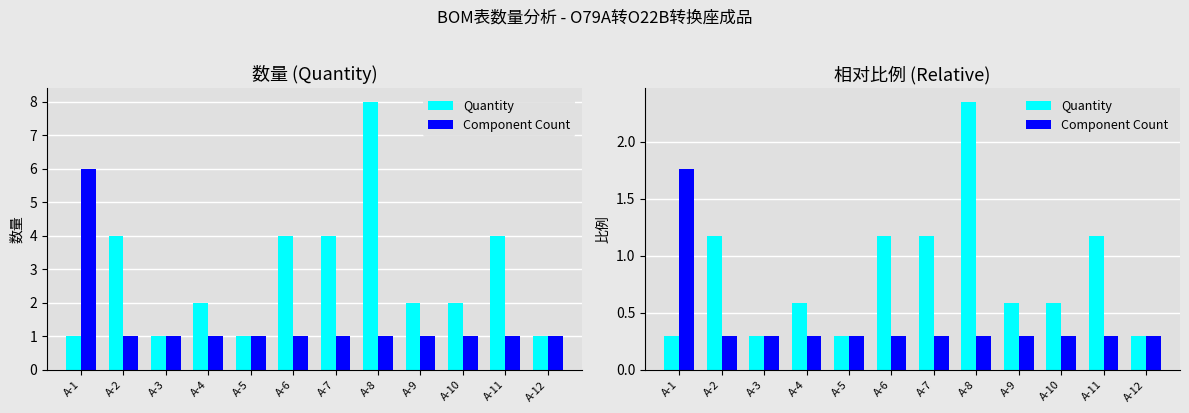

List the series in order of their overall mean, highest first.

Quantity, Component Count